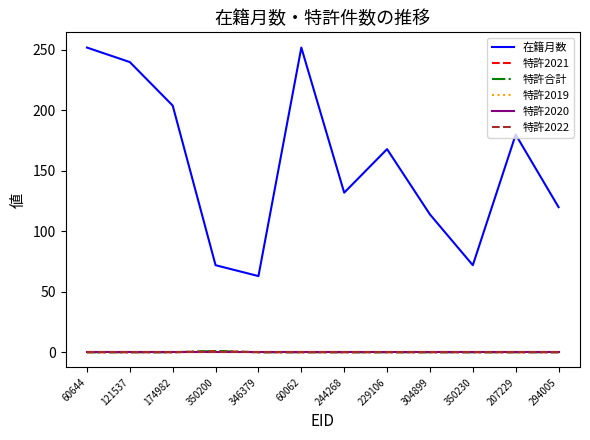

At which category is the sum across all series the highest?

60644